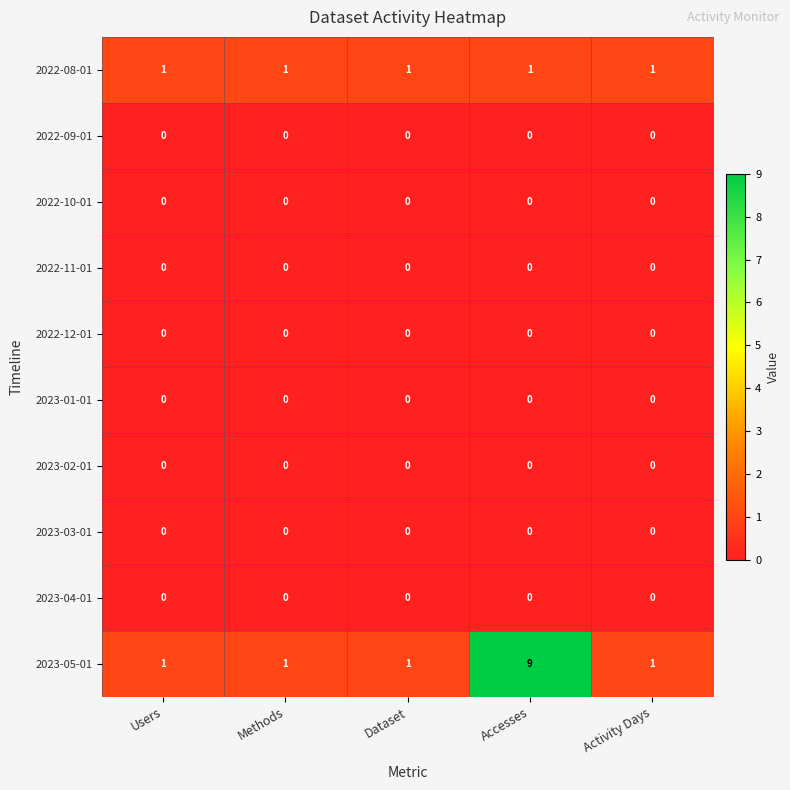

Which series has the largest total across all categories?

2023-05-01